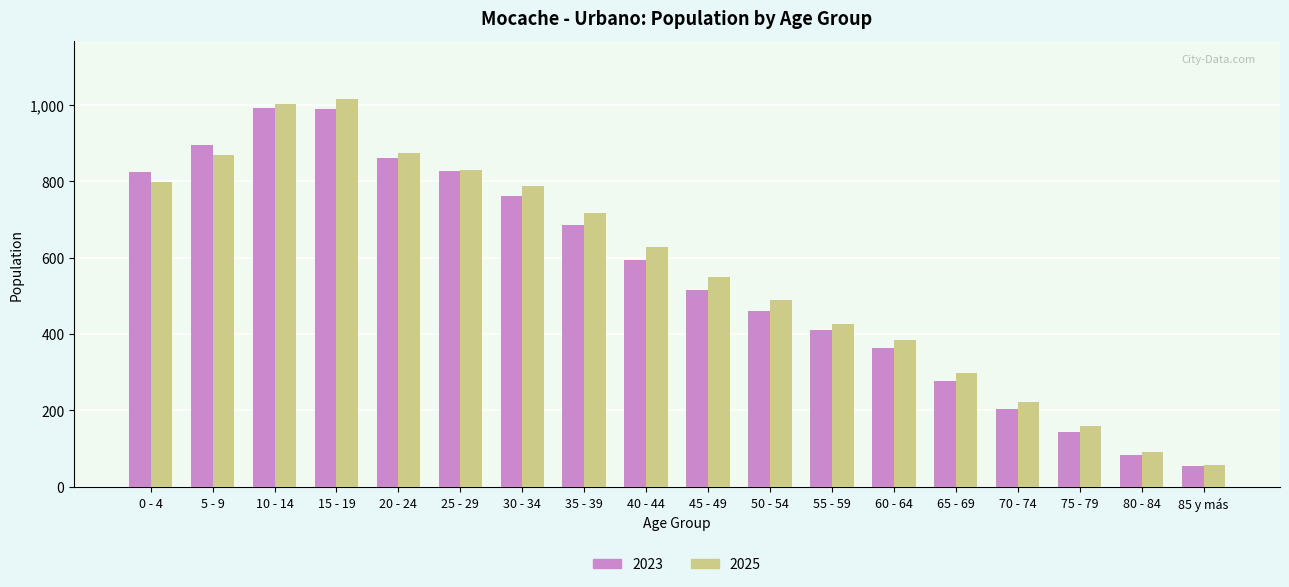

Which series changed the most between 45 - 49 and 85 y más?

2025